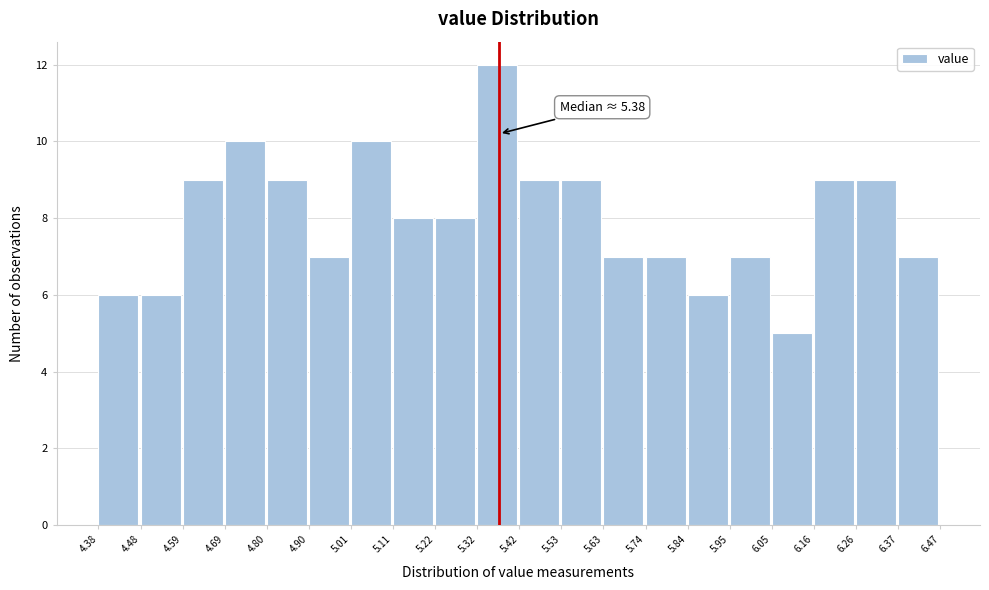

Which range on the x-axis has the tallest bar?

5.32 to 5.42